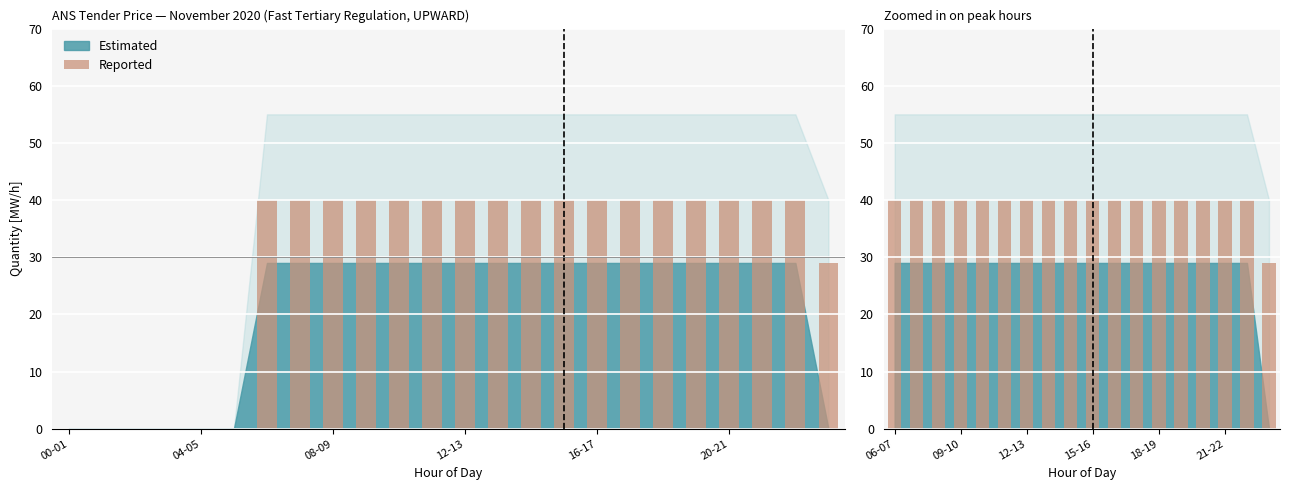

Read the value at 11, to the nearest 5.

40